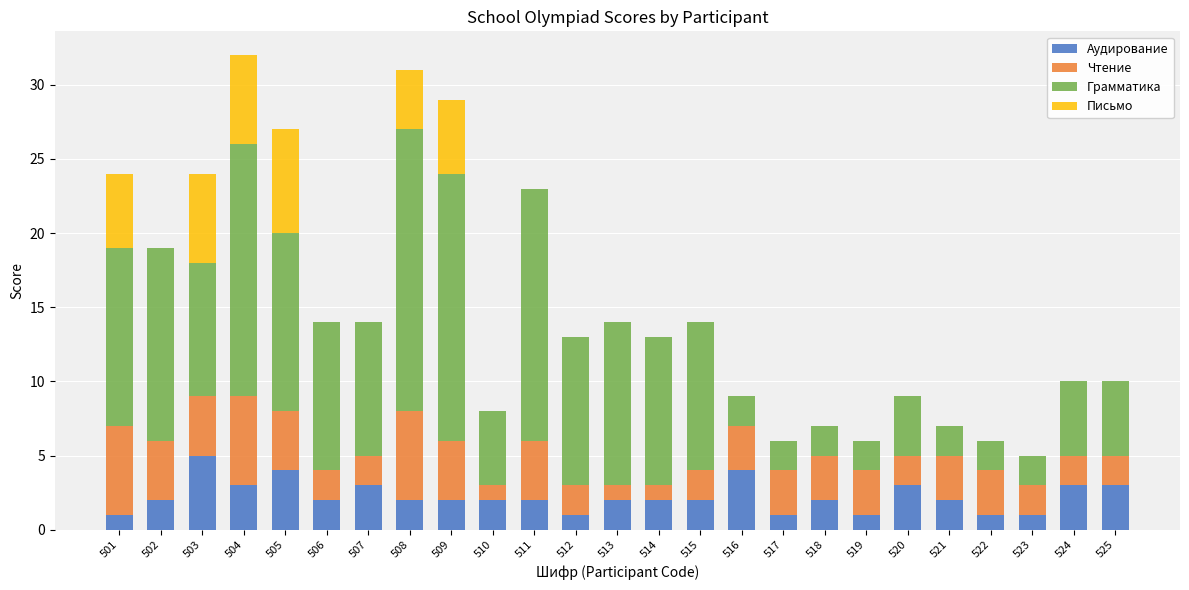

What is the total value across all series at 520?

9